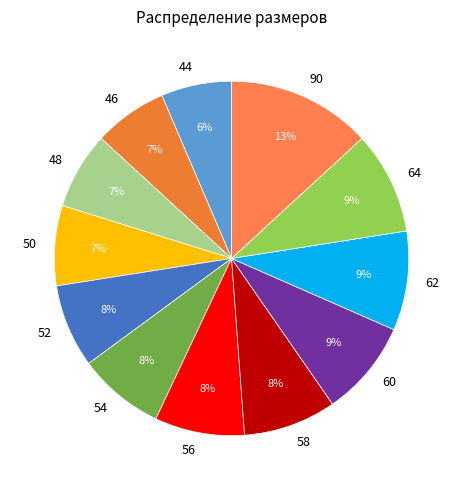

Approximately how many times larger is the value at 62 compared to 54?

1.1